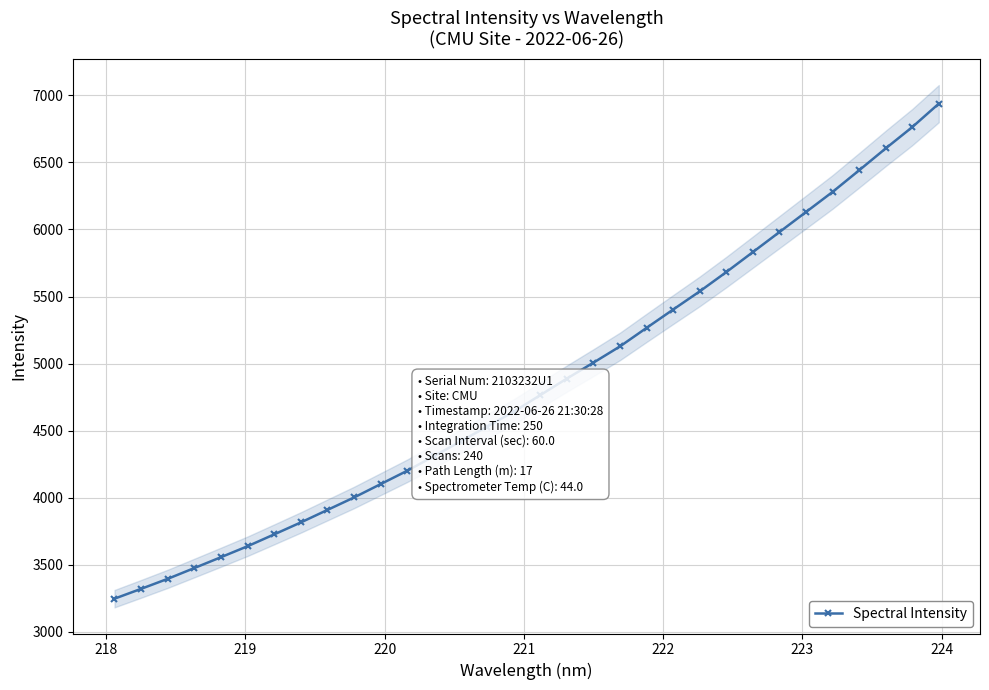

Count the number of values greater than 4764.

16